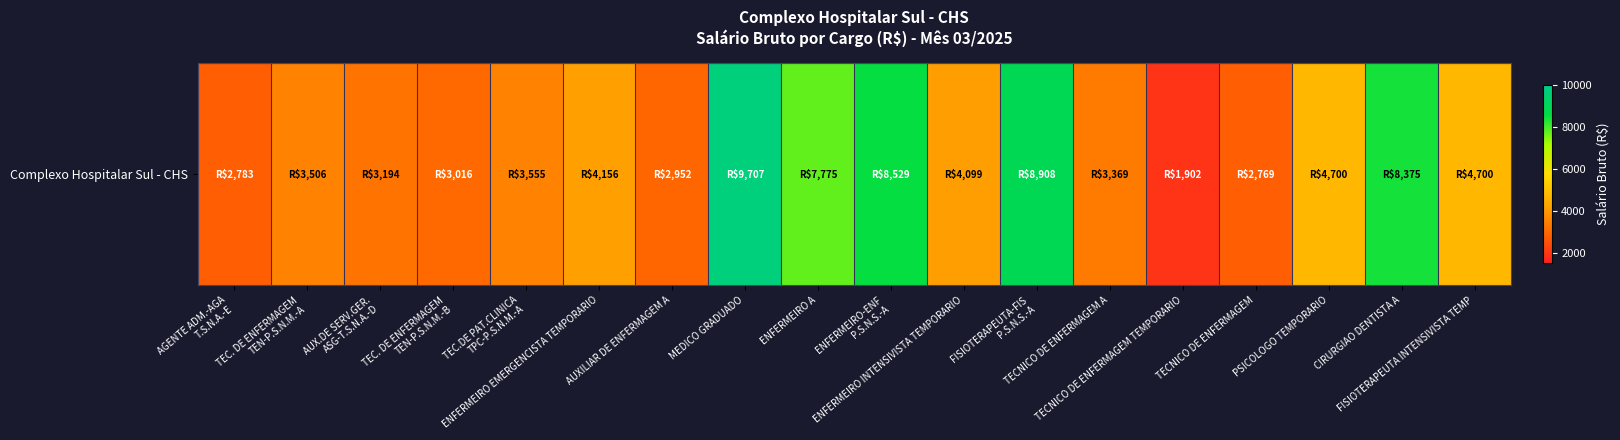

What is the sum of all values?

87994.2